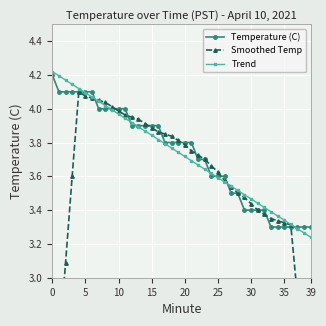

True or false: Trend has more than 0 interior local peaks.

False